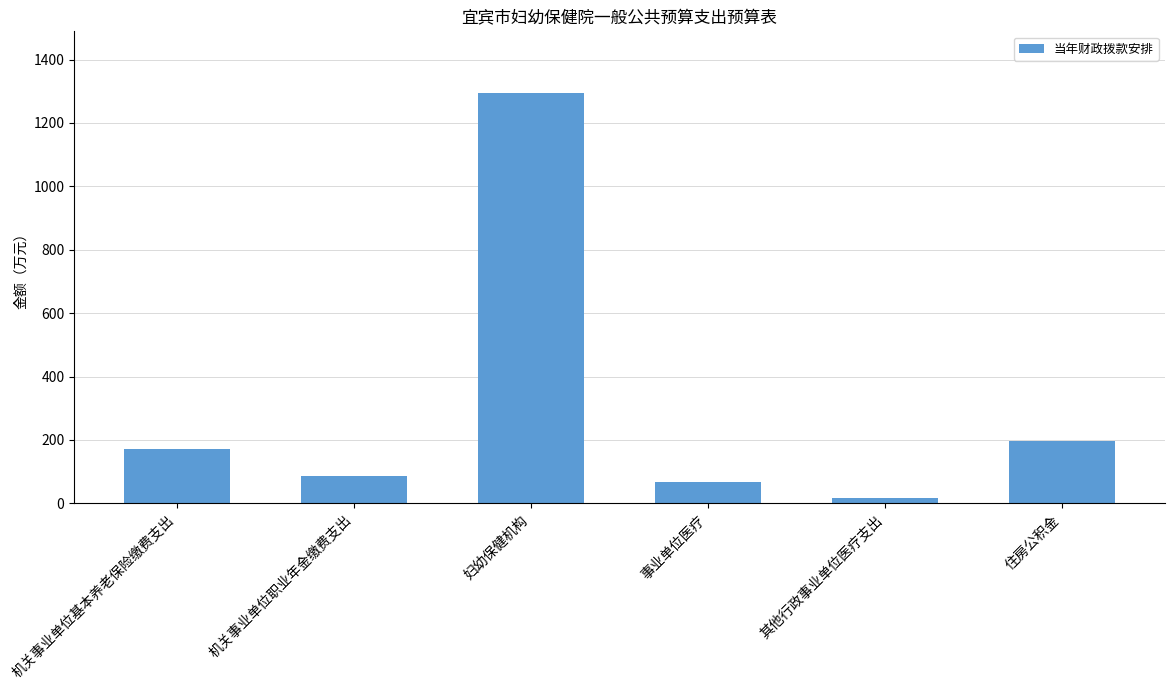

What is the average value?

305.8